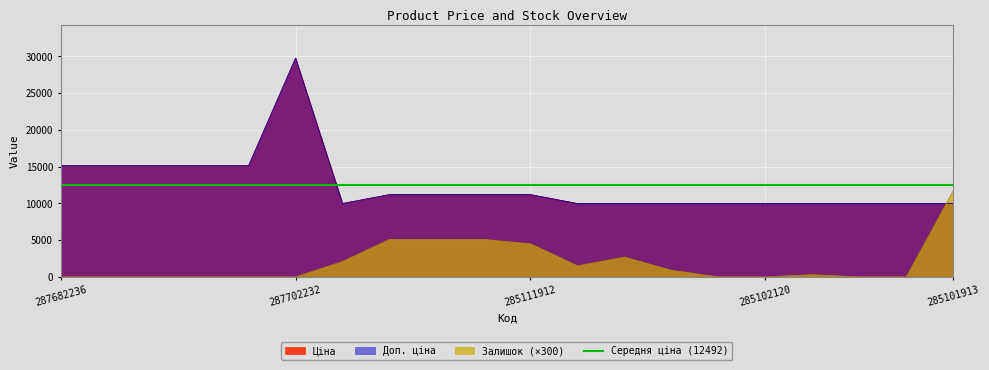

How many interior local peaks does the Залишок series have?

2